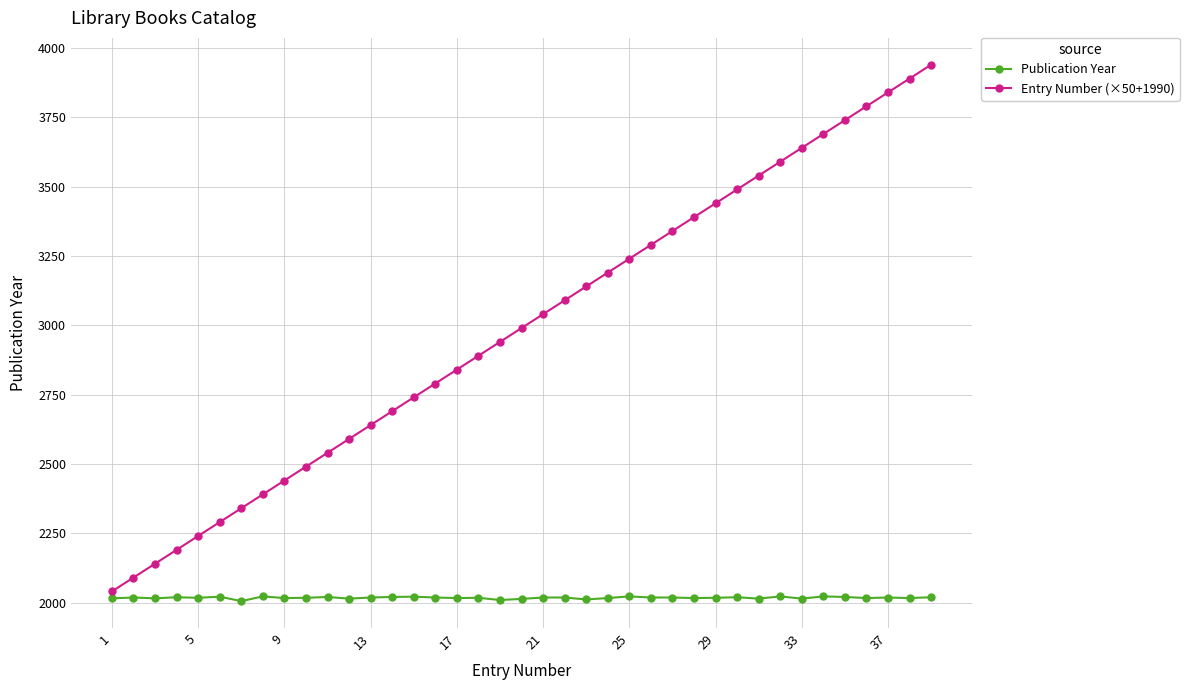

Rank the series by their maximum value, from lowest to highest.

Publication Year, Entry Number (×50+1990)